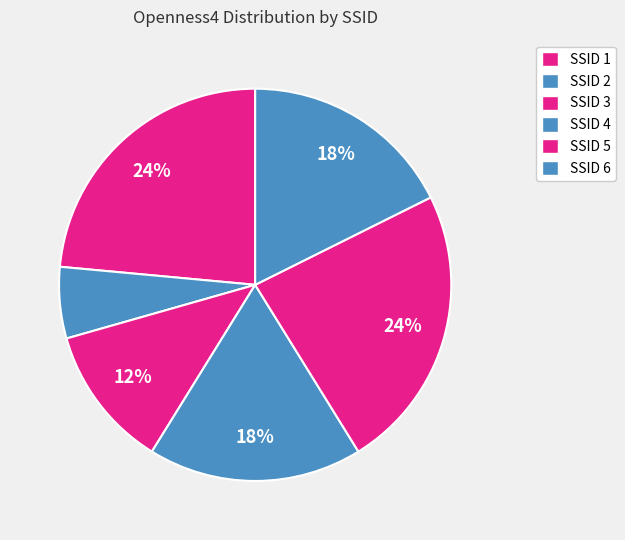

To the nearest percent, what is the average slice percentage?

17%